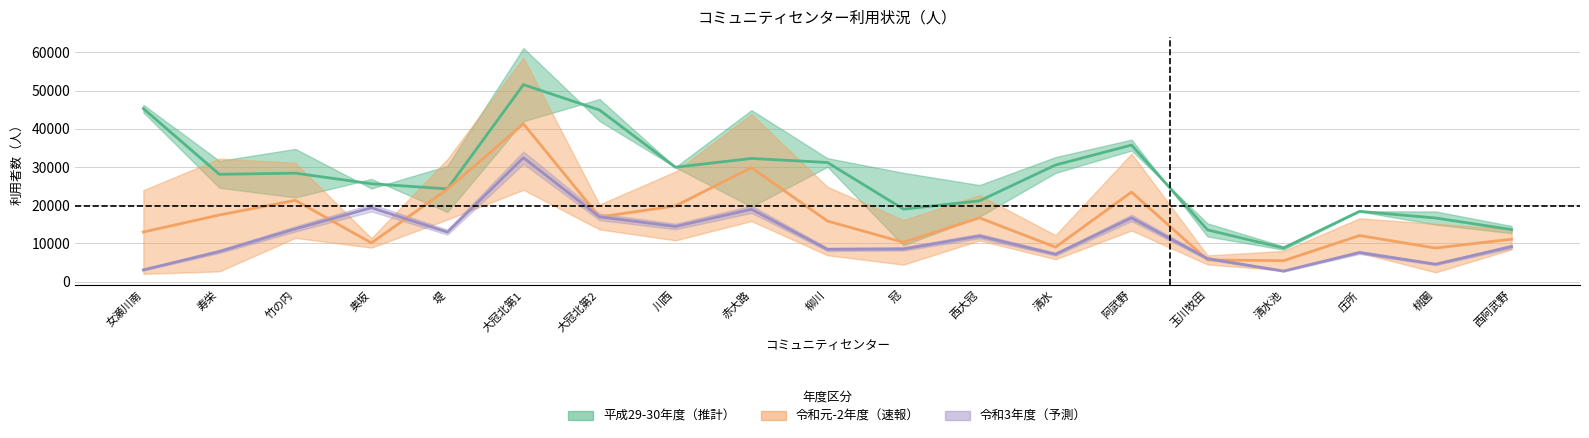

Reading right to left, transcribe all the data shown in this chart.

平成29年度: 西阿武野=14571	桃園=18362	庄所=18425	清水池=8354	玉川牧田=11813	阿武野=37172	清水=32599	西大冠=25278	冠=28487	柳川=32312	赤大路=44895	川西=29980	大冠北第2=47801	大冠北第1=41999	堤=18243	奥坂=26877	竹の内=22050	寿栄=24569	女瀬川南=44320
平成30年度: 西阿武野=12688	桃園=14946	庄所=18360	清水池=9231	玉川牧田=15241	阿武野=34333	清水=28457	西大冠=17014	冠=9476	柳川=30066	赤大路=19605	川西=29918	大冠北第2=42080	大冠北第1=61139	堤=30313	奥坂=24386	竹の内=34739	寿栄=31619	女瀬川南=46290
令和元年度: 西阿武野=13780	桃園=15128	庄所=16572	清水池=8021	玉川牧田=6858	阿武野=33490	清水=12166	西大冠=22615	冠=16131	柳川=24805	赤大路=43834	川西=28820	大冠北第2=20170	大冠北第1=58612	堤=32084	奥坂=11366	竹の内=31101	寿栄=32198	女瀬川南=23936
令和2年度: 西阿武野=8444	桃園=2430	庄所=7548	清水池=2927	玉川牧田=4491	阿武野=13383	清水=5871	西大冠=10769	冠=4441	柳川=6899	赤大路=15849	川西=10810	大冠北第2=13676	大冠北第1=24033	堤=16270	奥坂=8897	竹の内=11451	寿栄=2686	女瀬川南=2027
令和3年度: 西阿武野=9172	桃園=4551	庄所=7613	清水池=2750	玉川牧田=6020	阿武野=16682	清水=7173	西大冠=11925	冠=8559	柳川=8441	赤大路=18939	川西=14430	大冠北第2=16957	大冠北第1=32438	堤=12957	奥坂=19338	竹の内=13806	寿栄=7884	女瀬川南=3066